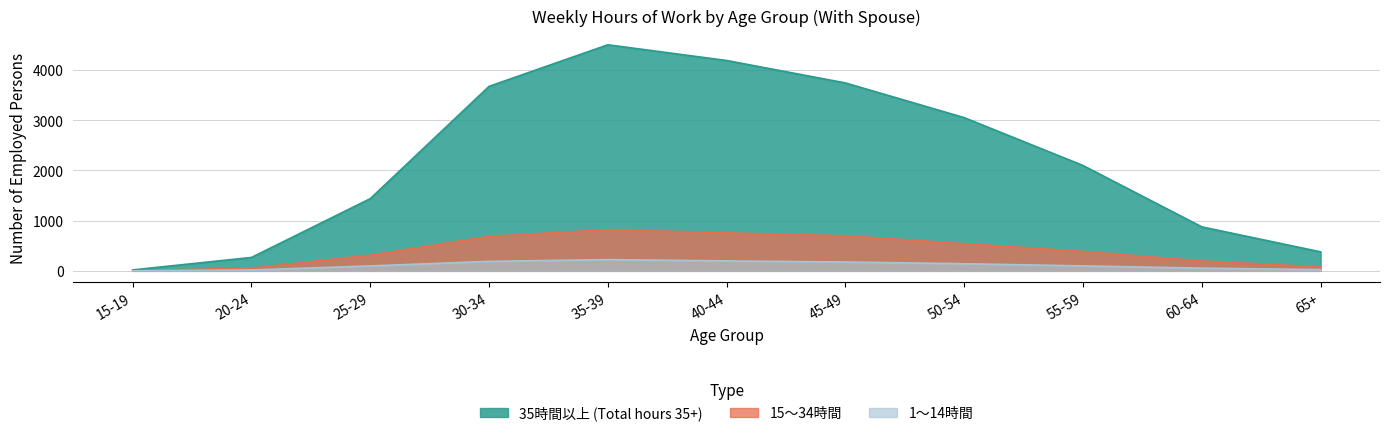

True or false: 35時間以上 (Total hours 35+) has more than 2 interior local peaks.

False